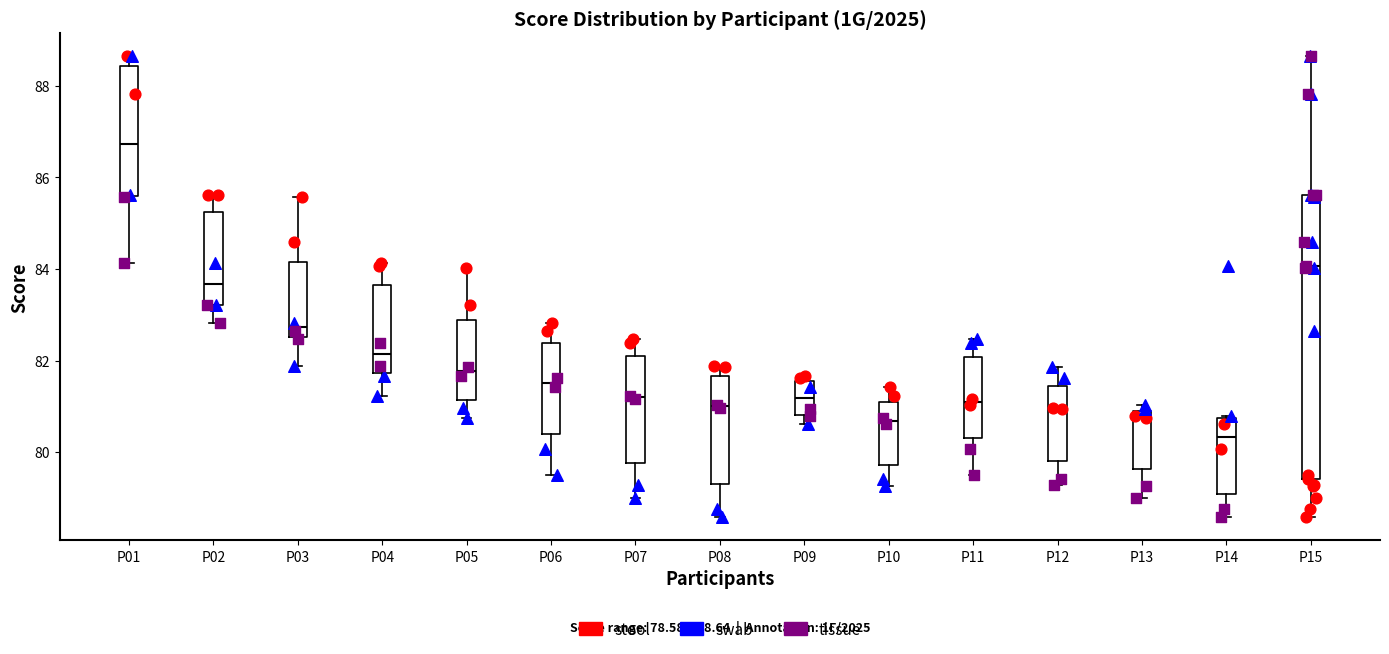

Which box's median line is the lowest?

P14